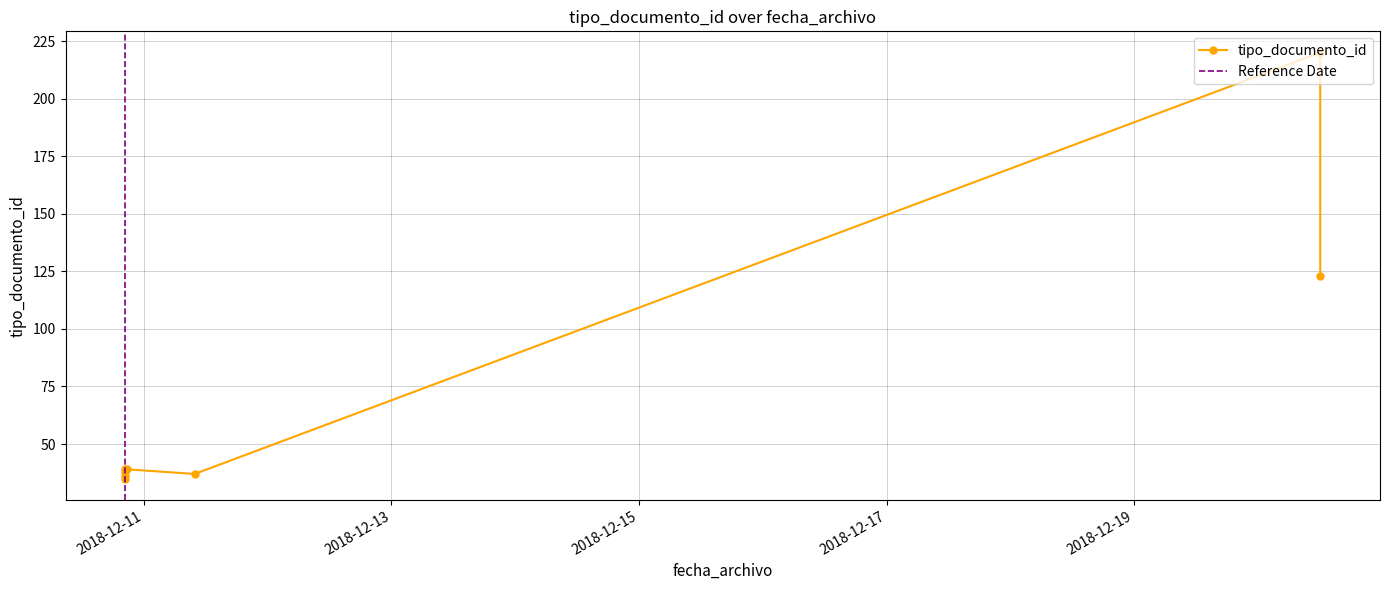

What is the difference between the second highest and minimum values?

88